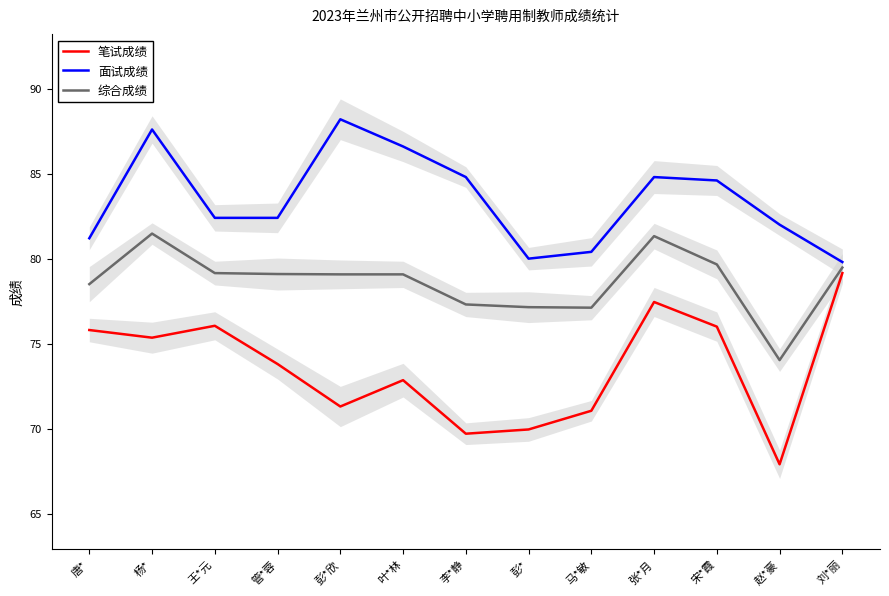

True or false: 综合成绩 and 笔试成绩 cross at least once.

False